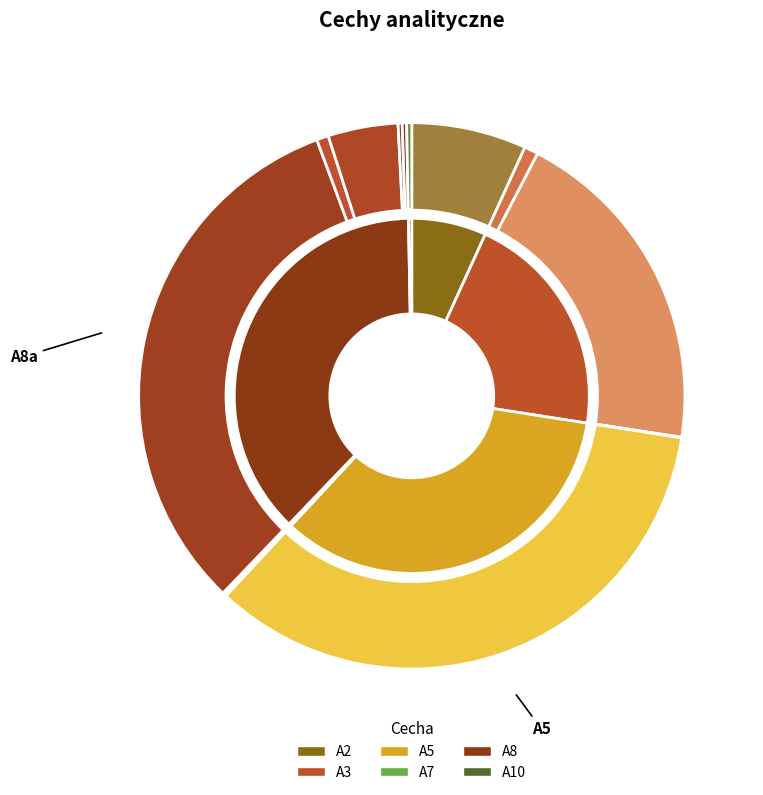

Between A8a and A8f, which is larger?

A8a